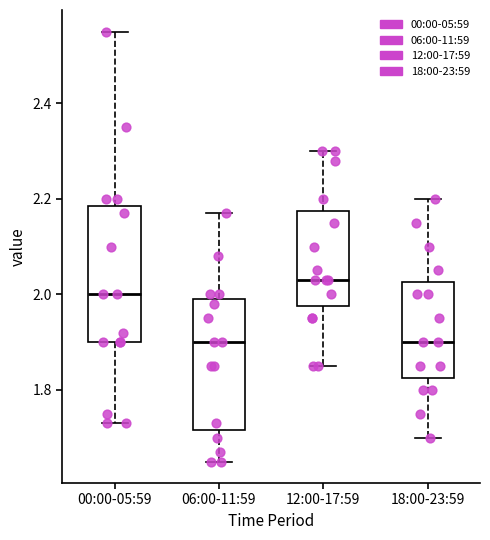

Where is the upper edge of the box for 00:00-05:59 on the y-axis? The values are not printed on the chart, so give them approximately, as read against the axis.

2.18